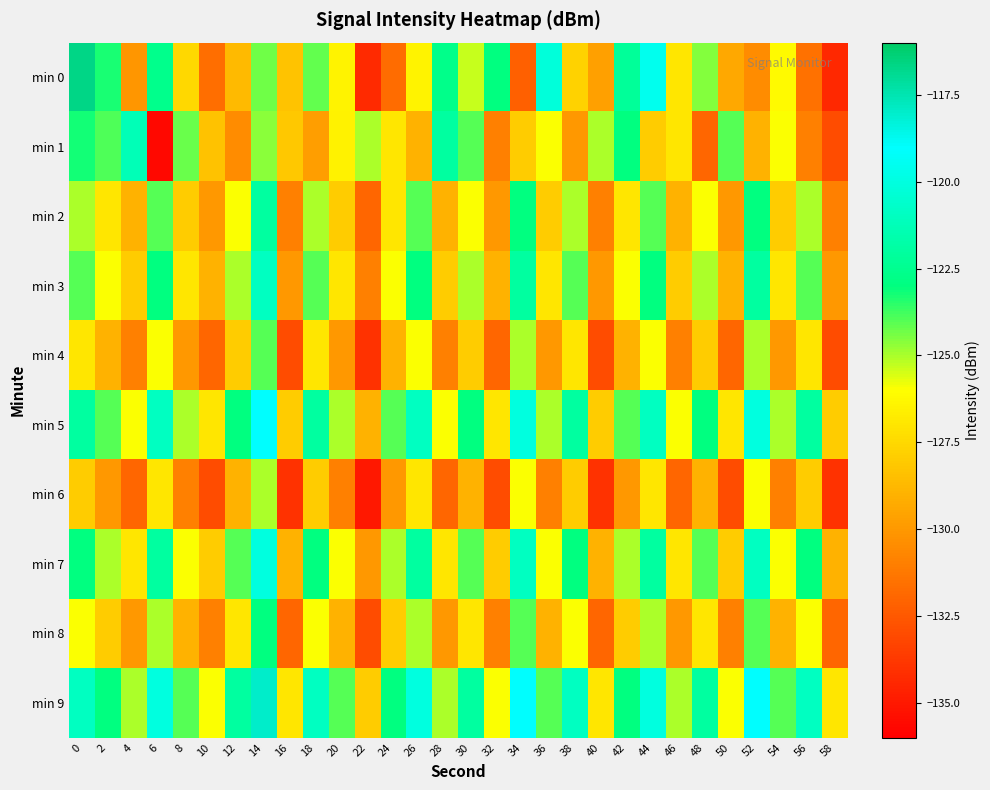

Reading left to right, transcribe all the data shown in this chart.

min 0: 0=-116.7	2=-123.3	4=-130.1	6=-122.6	8=-127.5	10=-131.7	12=-128.7	14=-124.3	16=-128.3	18=-124.2	20=-126.4	22=-134.3	24=-131.7	26=-126.4	28=-122.7	30=-125.3	32=-123.0	34=-132.2	36=-120.1	38=-127.8	40=-129.7	42=-122.2	44=-119.5	46=-127.0	48=-124.6	50=-129.4	52=-130.5	54=-126.2	56=-131.5	58=-134.4
min 1: 0=-123.2	2=-123.9	4=-121.3	6=-135.7	8=-124.2	10=-128.4	12=-130.5	14=-124.6	16=-128.2	18=-129.8	20=-126.5	22=-125.0	24=-127.0	26=-129.0	28=-122.0	30=-124.0	32=-131.0	34=-128.0	36=-126.0	38=-130.0	40=-125.0	42=-123.0	44=-128.0	46=-127.0	48=-132.0	50=-124.0	52=-129.0	54=-126.0	56=-131.0	58=-133.0
min 2: 0=-125.0	2=-127.0	4=-129.0	6=-124.0	8=-128.0	10=-130.0	12=-126.0	14=-122.0	16=-131.0	18=-125.0	20=-128.0	22=-132.0	24=-127.0	26=-124.0	28=-129.0	30=-126.0	32=-130.0	34=-123.0	36=-128.0	38=-125.0	40=-131.0	42=-127.0	44=-124.0	46=-129.0	48=-126.0	50=-130.0	52=-123.0	54=-128.0	56=-125.0	58=-131.0
min 3: 0=-124.0	2=-126.0	4=-128.0	6=-123.0	8=-127.0	10=-129.0	12=-125.0	14=-121.0	16=-130.0	18=-124.0	20=-127.0	22=-131.0	24=-126.0	26=-123.0	28=-128.0	30=-125.0	32=-129.0	34=-122.0	36=-127.0	38=-124.0	40=-130.0	42=-126.0	44=-123.0	46=-128.0	48=-125.0	50=-129.0	52=-122.0	54=-127.0	56=-124.0	58=-130.0
min 4: 0=-127.0	2=-129.0	4=-131.0	6=-126.0	8=-130.0	10=-132.0	12=-128.0	14=-124.0	16=-133.0	18=-127.0	20=-130.0	22=-134.0	24=-129.0	26=-126.0	28=-131.0	30=-128.0	32=-132.0	34=-125.0	36=-130.0	38=-127.0	40=-133.0	42=-129.0	44=-126.0	46=-131.0	48=-128.0	50=-132.0	52=-125.0	54=-130.0	56=-127.0	58=-133.0
min 5: 0=-122.0	2=-124.0	4=-126.0	6=-121.0	8=-125.0	10=-127.0	12=-123.0	14=-119.0	16=-128.0	18=-122.0	20=-125.0	22=-129.0	24=-124.0	26=-121.0	28=-126.0	30=-123.0	32=-127.0	34=-120.0	36=-125.0	38=-122.0	40=-128.0	42=-124.0	44=-121.0	46=-126.0	48=-123.0	50=-127.0	52=-120.0	54=-125.0	56=-122.0	58=-128.0
min 6: 0=-128.0	2=-130.0	4=-132.0	6=-127.0	8=-131.0	10=-133.0	12=-129.0	14=-125.0	16=-134.0	18=-128.0	20=-131.0	22=-135.0	24=-130.0	26=-127.0	28=-132.0	30=-129.0	32=-133.0	34=-126.0	36=-131.0	38=-128.0	40=-134.0	42=-130.0	44=-127.0	46=-132.0	48=-129.0	50=-133.0	52=-126.0	54=-131.0	56=-128.0	58=-134.0
min 7: 0=-123.0	2=-125.0	4=-127.0	6=-122.0	8=-126.0	10=-128.0	12=-124.0	14=-120.0	16=-129.0	18=-123.0	20=-126.0	22=-130.0	24=-125.0	26=-122.0	28=-127.0	30=-124.0	32=-128.0	34=-121.0	36=-126.0	38=-123.0	40=-129.0	42=-125.0	44=-122.0	46=-127.0	48=-124.0	50=-128.0	52=-121.0	54=-126.0	56=-123.0	58=-129.0
min 8: 0=-126.0	2=-128.0	4=-130.0	6=-125.0	8=-129.0	10=-131.0	12=-127.0	14=-123.0	16=-132.0	18=-126.0	20=-129.0	22=-133.0	24=-128.0	26=-125.0	28=-130.0	30=-127.0	32=-131.0	34=-124.0	36=-129.0	38=-126.0	40=-132.0	42=-128.0	44=-125.0	46=-130.0	48=-127.0	50=-131.0	52=-124.0	54=-129.0	56=-126.0	58=-132.0
min 9: 0=-121.0	2=-123.0	4=-125.0	6=-120.0	8=-124.0	10=-126.0	12=-122.0	14=-118.0	16=-127.0	18=-121.0	20=-124.0	22=-128.0	24=-123.0	26=-120.0	28=-125.0	30=-122.0	32=-126.0	34=-119.0	36=-124.0	38=-121.0	40=-127.0	42=-123.0	44=-120.0	46=-125.0	48=-122.0	50=-126.0	52=-119.0	54=-124.0	56=-121.0	58=-127.0